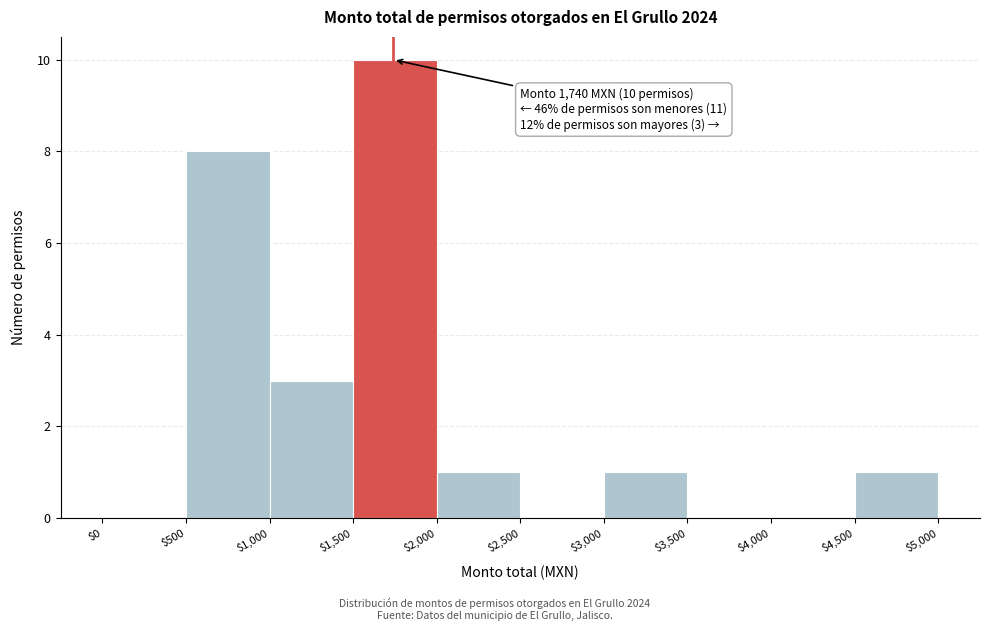

Which range on the x-axis has the tallest bar?

$1,500 to $2,000